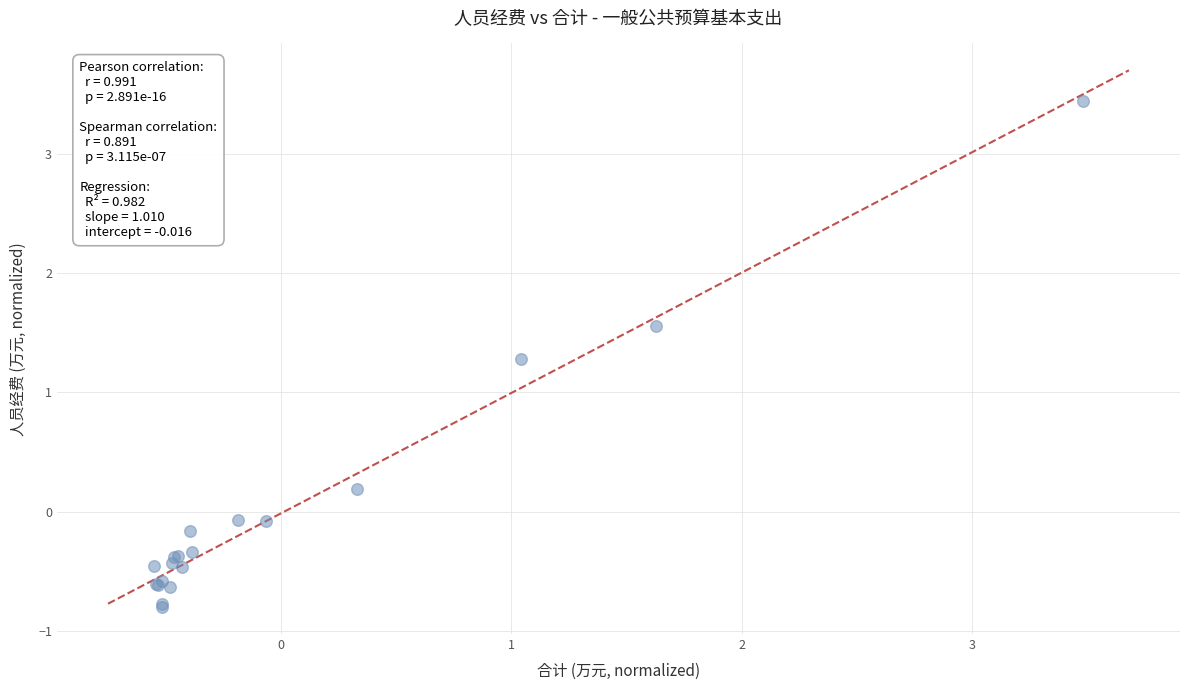

What Y value in the scatter plot is closest to 1?

1.3